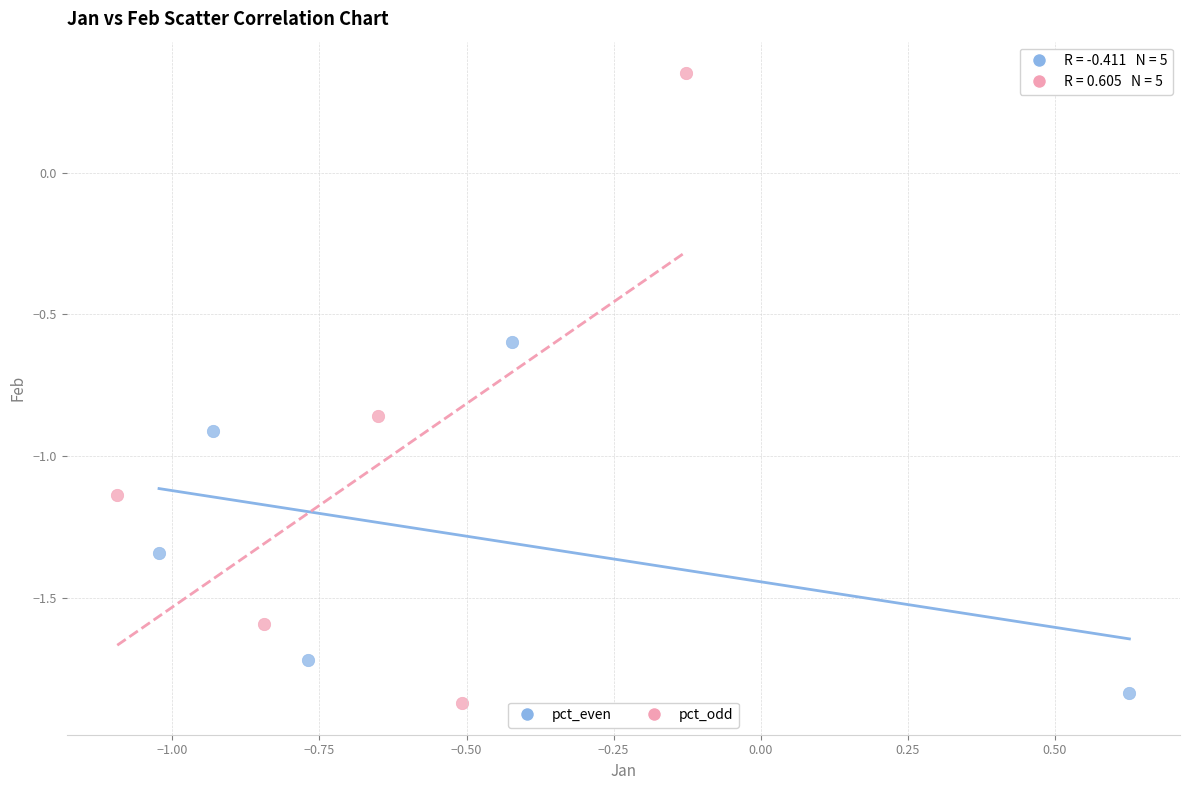

What are all the series names shown in the legend?

pct_even, pct_odd